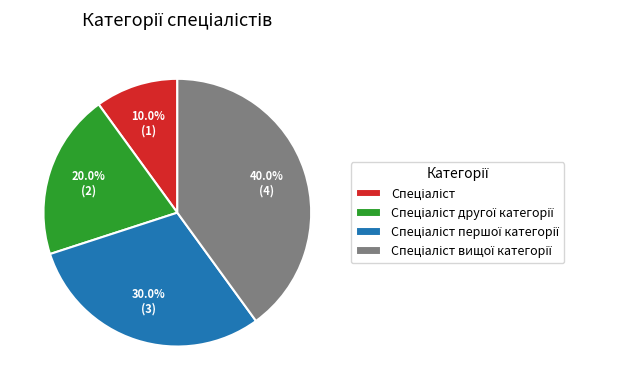

Is there a majority slice in this chart?

No